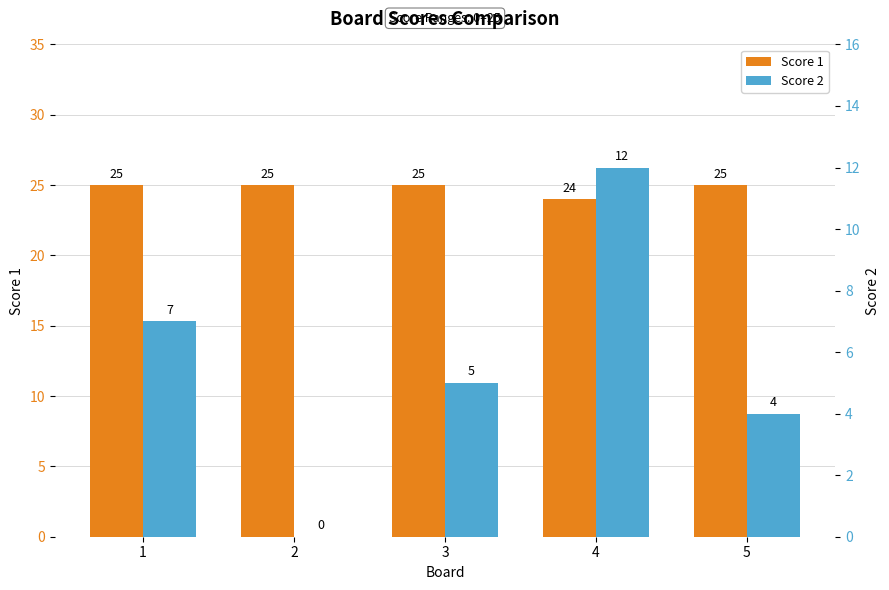

Where is Score 2 nearest to the value 6?

1